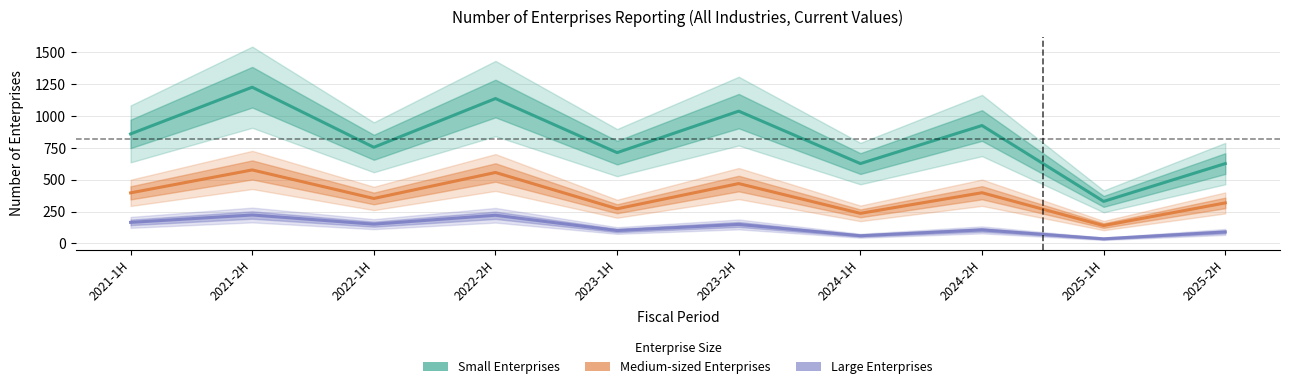

List the series in order of their overall mean, highest first.

Small Enterprises, Medium-sized Enterprises, Large Enterprises